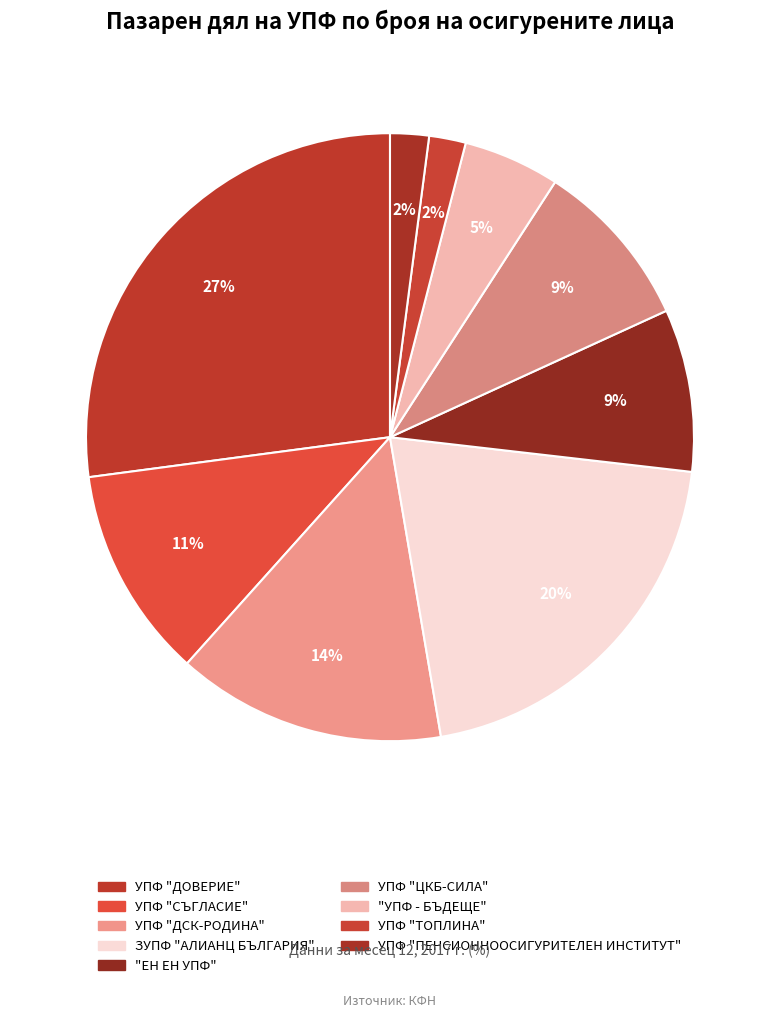

What is the largest slice in the pie chart?

УПФ "ДОВЕРИЕ"